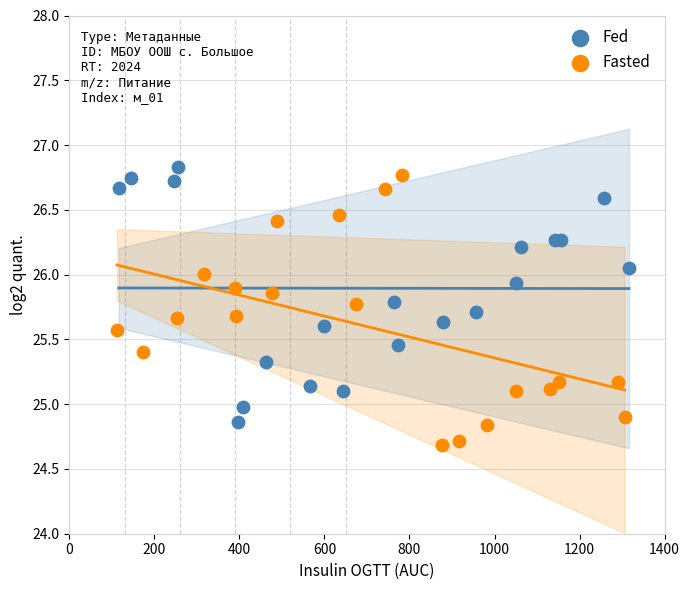

Which series reaches the minimum Y coordinate?

Fasted